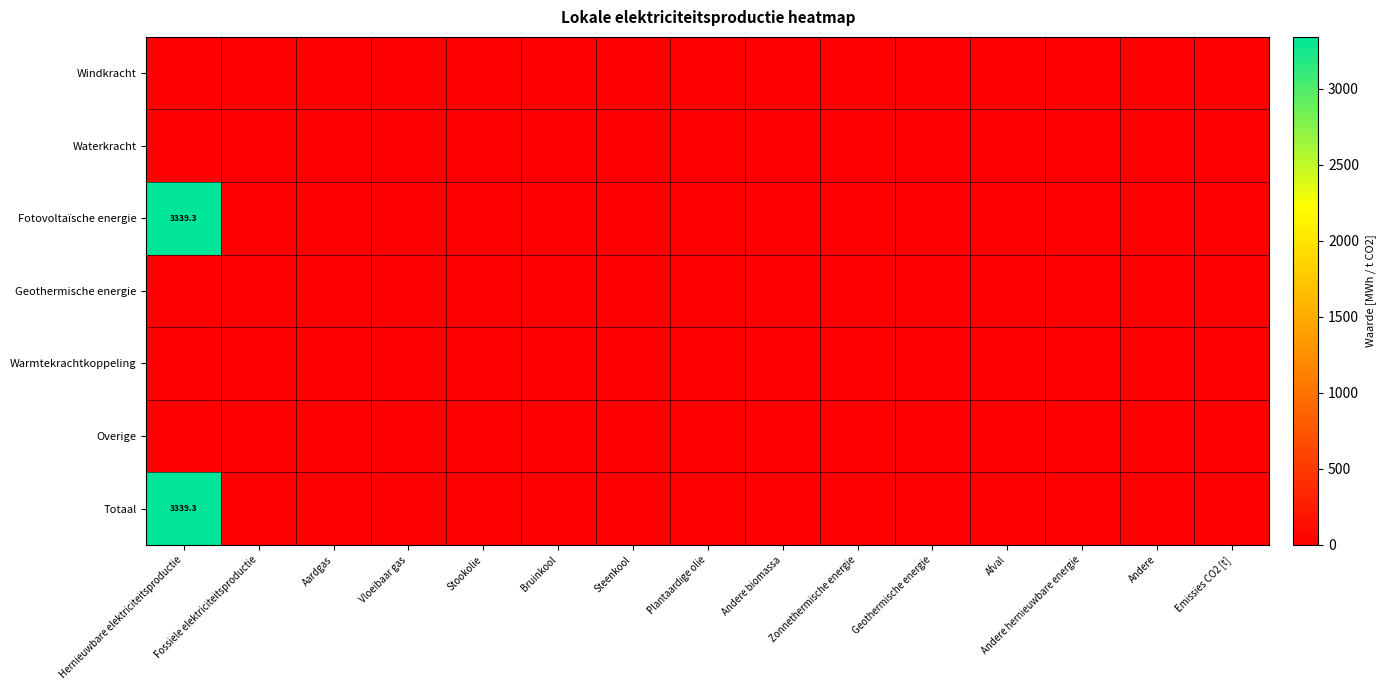

How many data points does each series have?

15